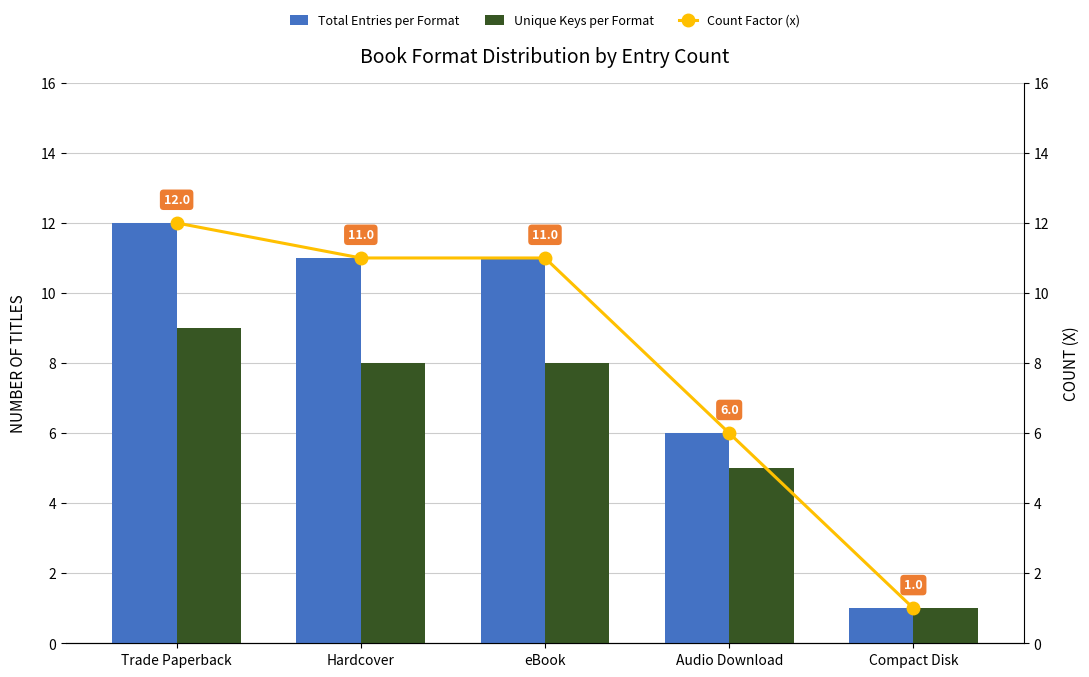

Which label corresponds to the smallest value in the chart?

Compact Disk